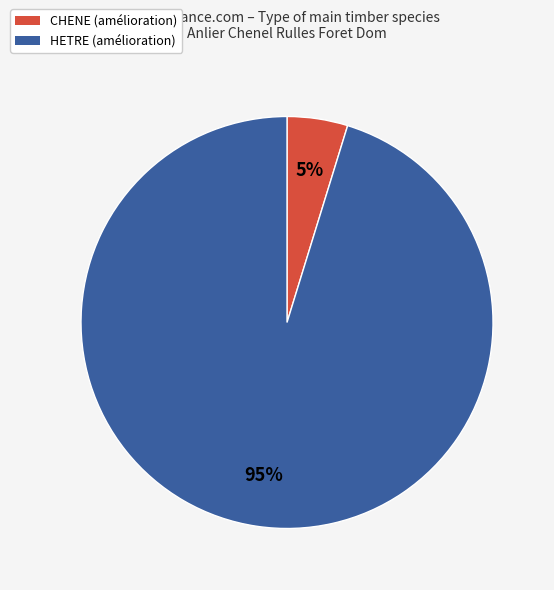

Do CHENE and HETRE together represent more than half of the pie?

Yes